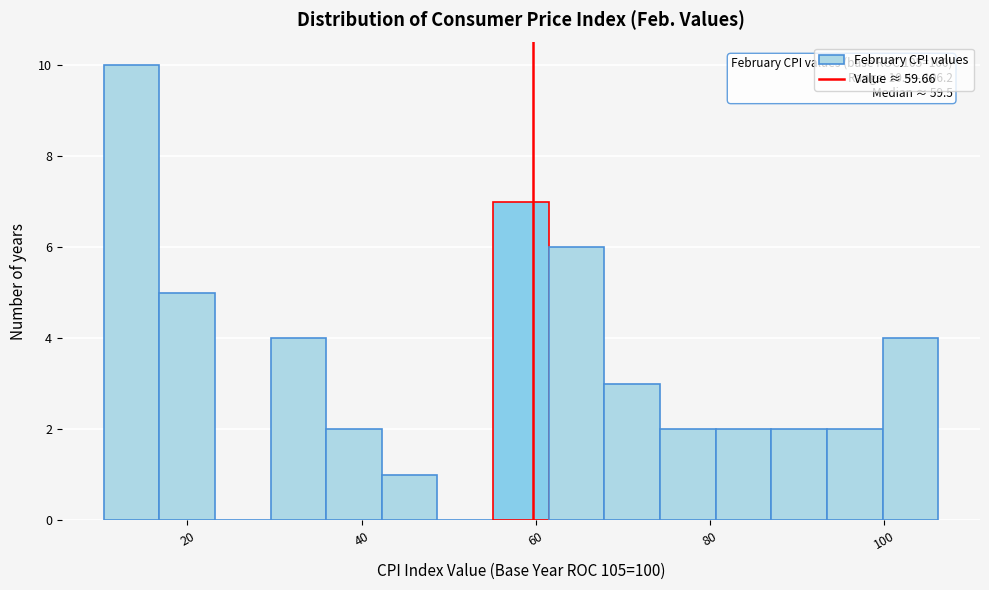

Read against the x-axis, roughly where is the centre of the tallest bar?

14